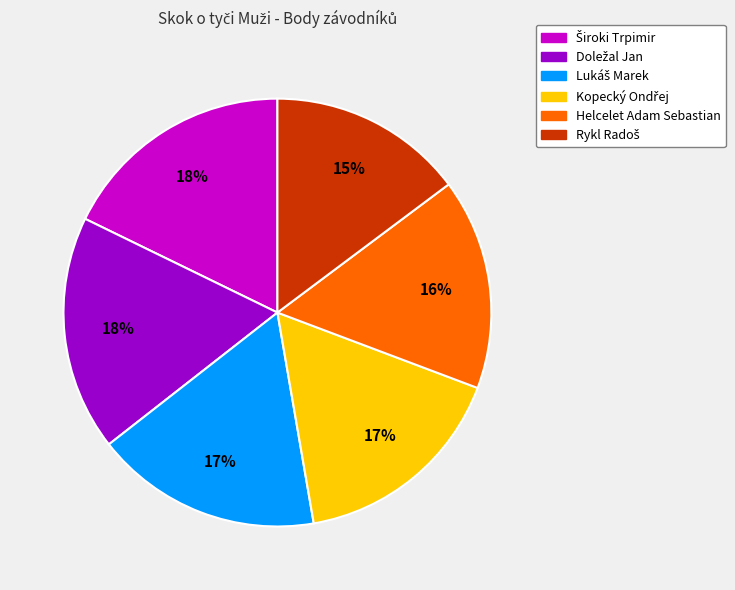

True or false: Helcelet Adam Sebastian accounts for 26% of the total.

False